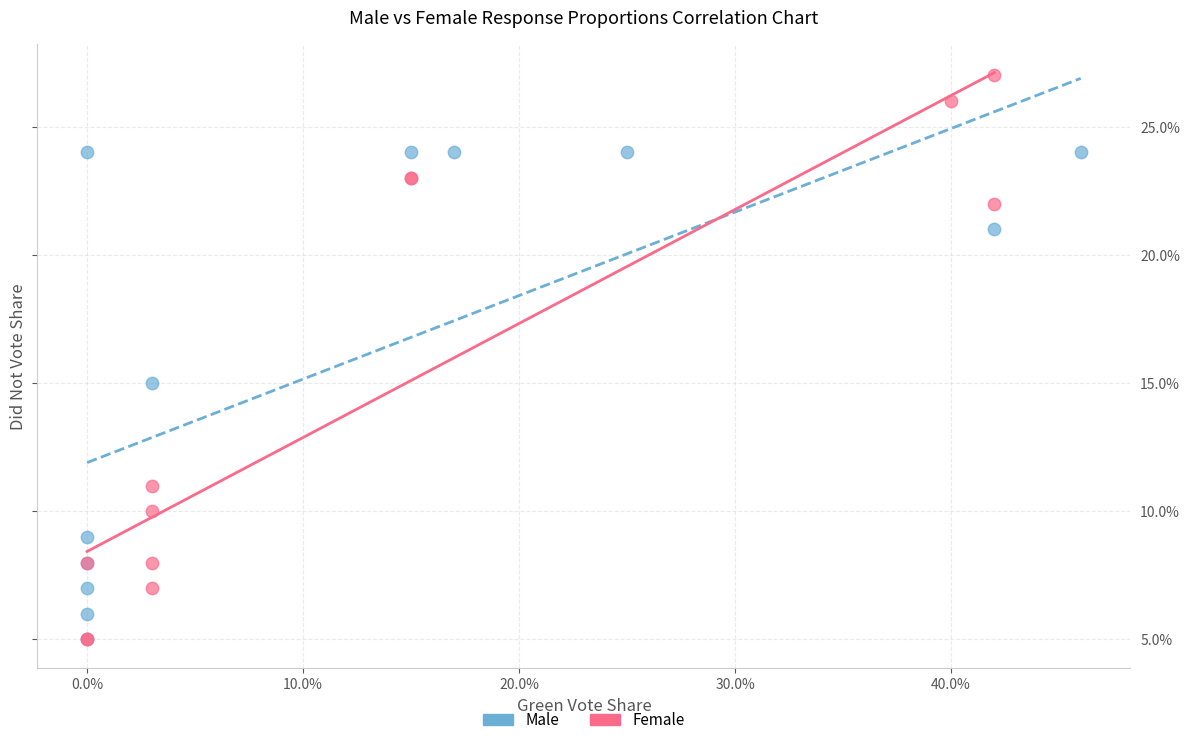

Which series reaches the maximum Y coordinate?

Female